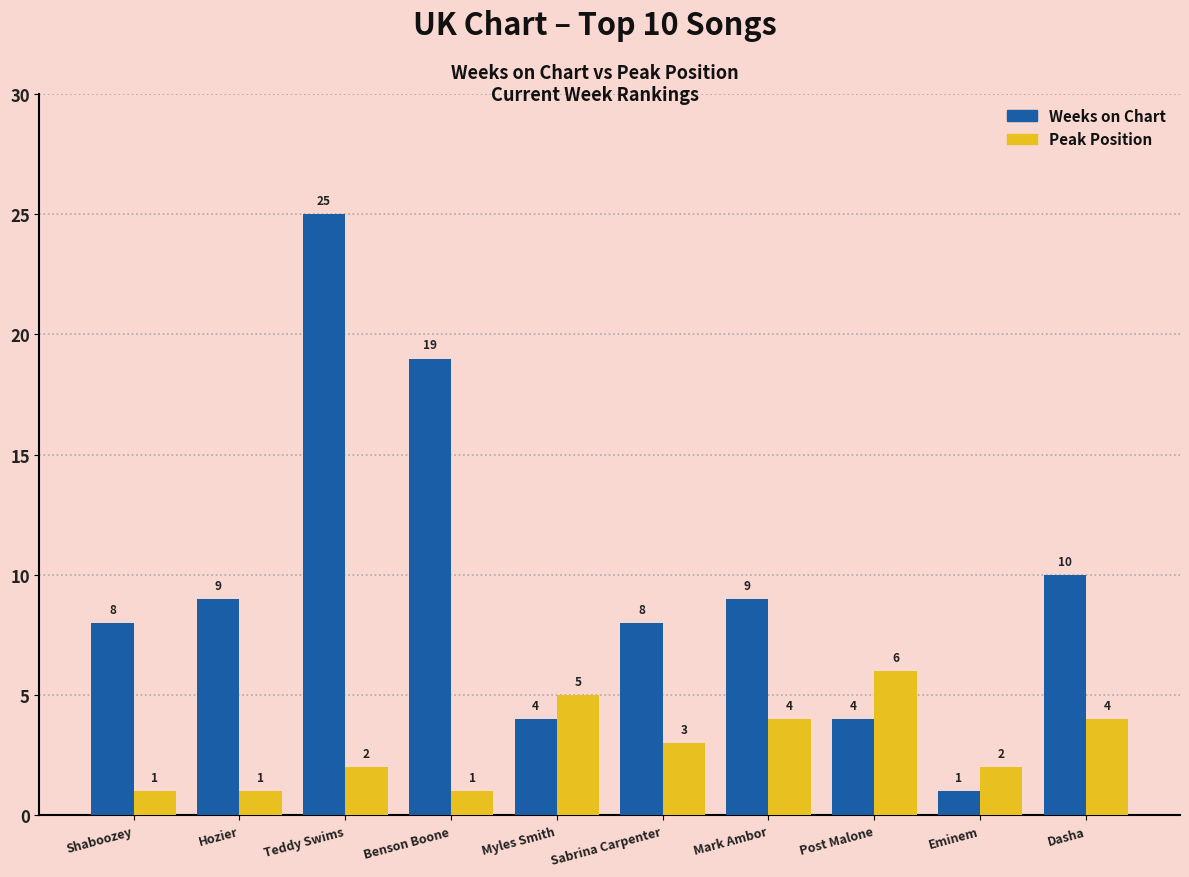

What is the value of the Weeks on Chart bar at the 10th from the left?

10